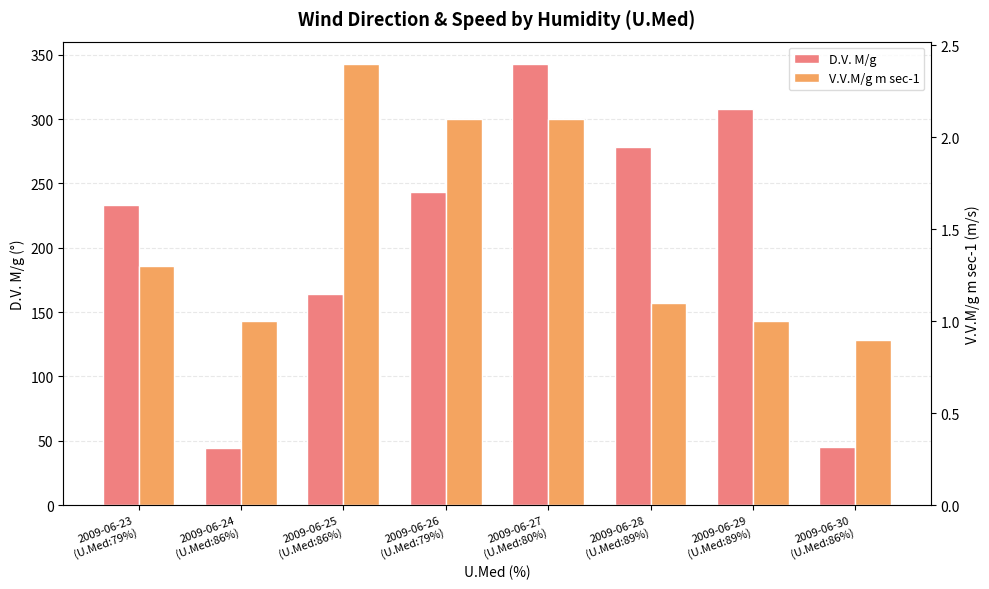

How many data points in D.V. M/g are above 243?

3